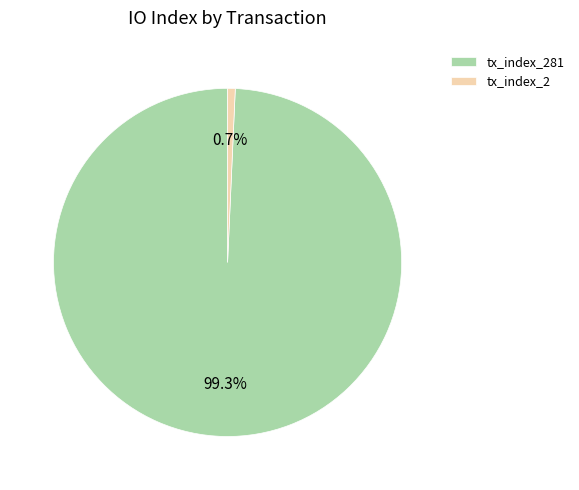

Between tx_index_281 and tx_index_2, which is larger?

tx_index_281